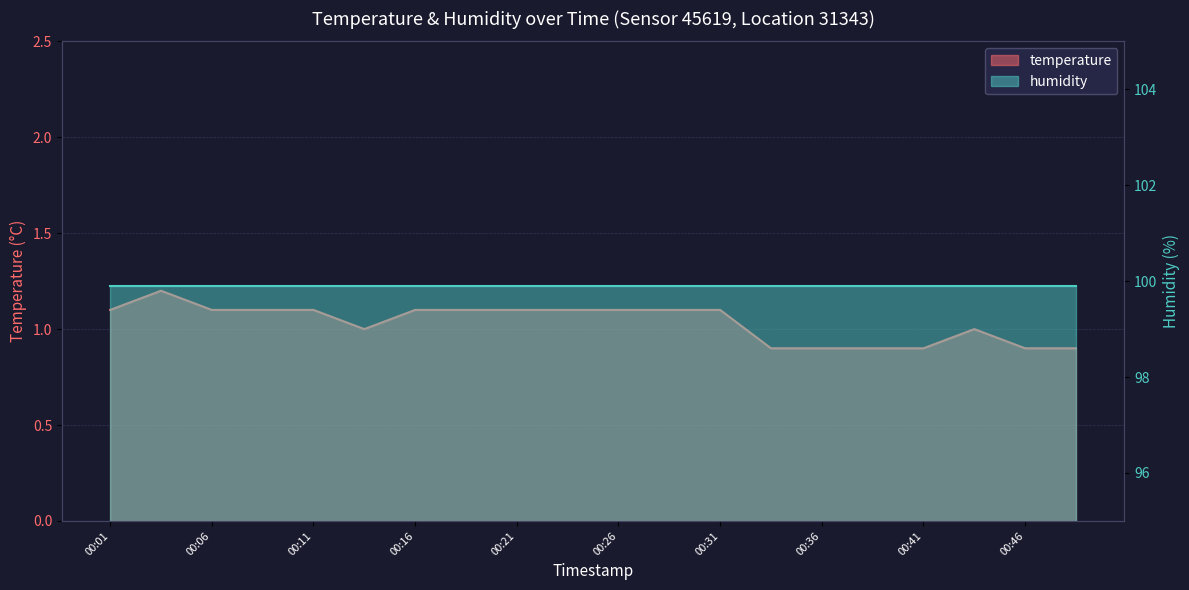

What is the sum of all values?

20.7